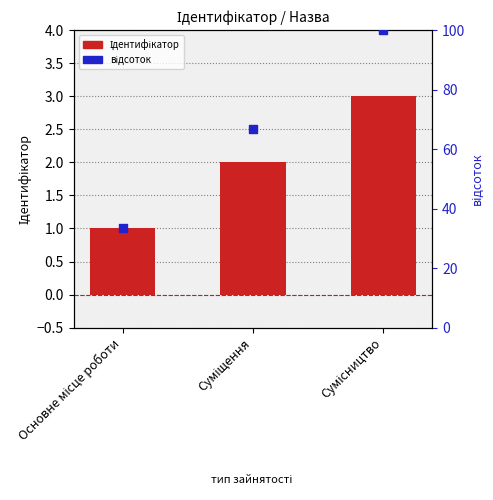

Which series has the largest total across all categories?

відсоток